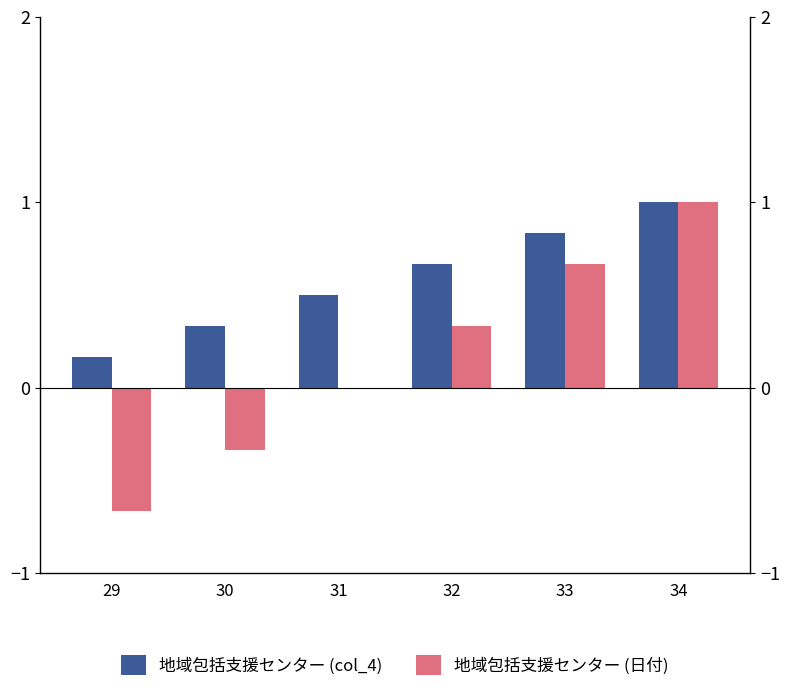

Is the value of 地域包括支援センター (日付) at 31 greater than the value of 地域包括支援センター (col_4) at 33?

No